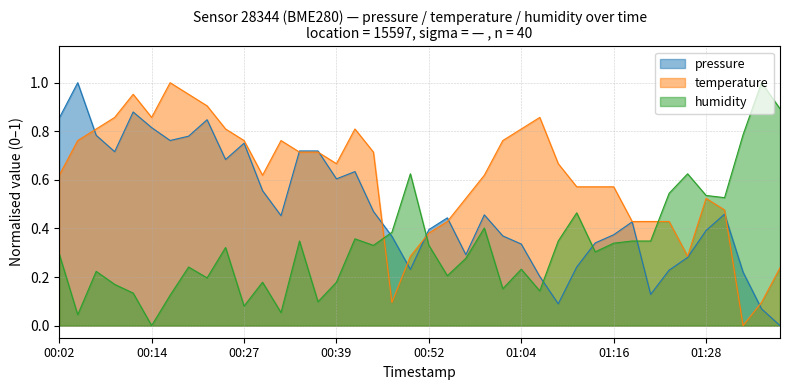

What is the total value across all series at 00:09?

1.7